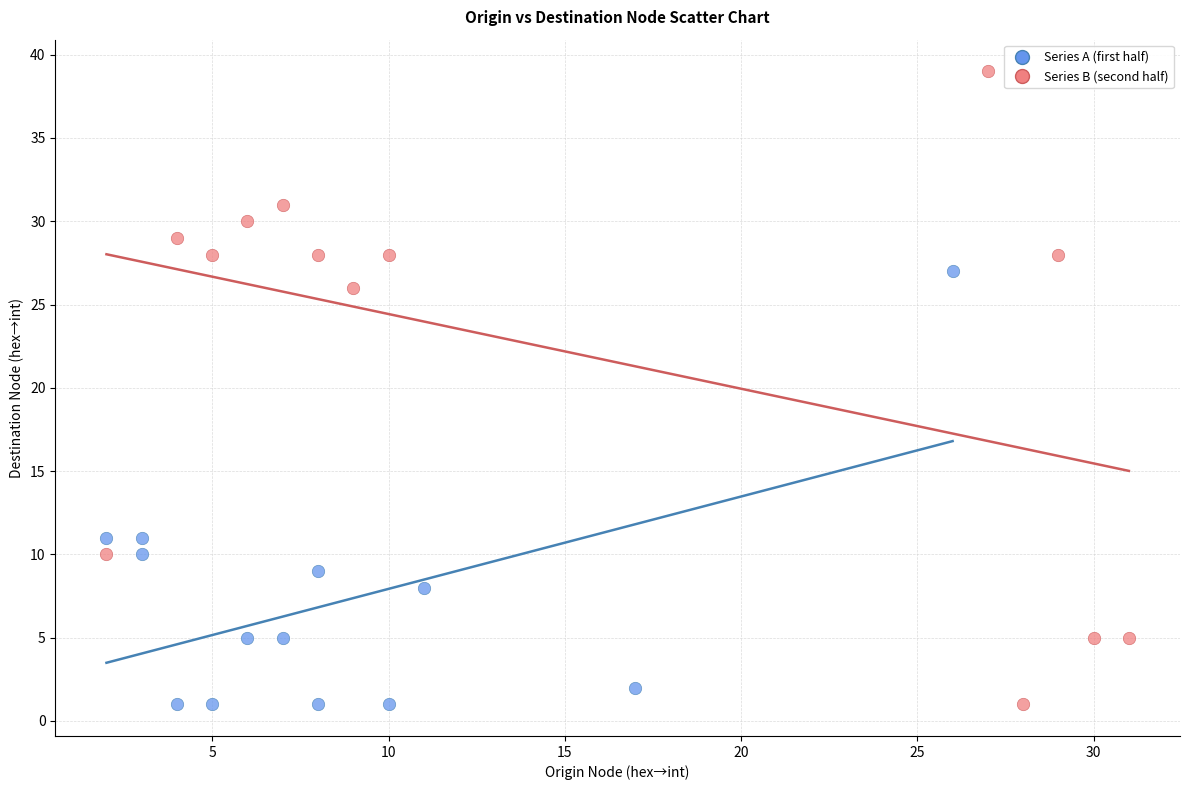

Which series has the widest spread of Y values?

Series B (second half)